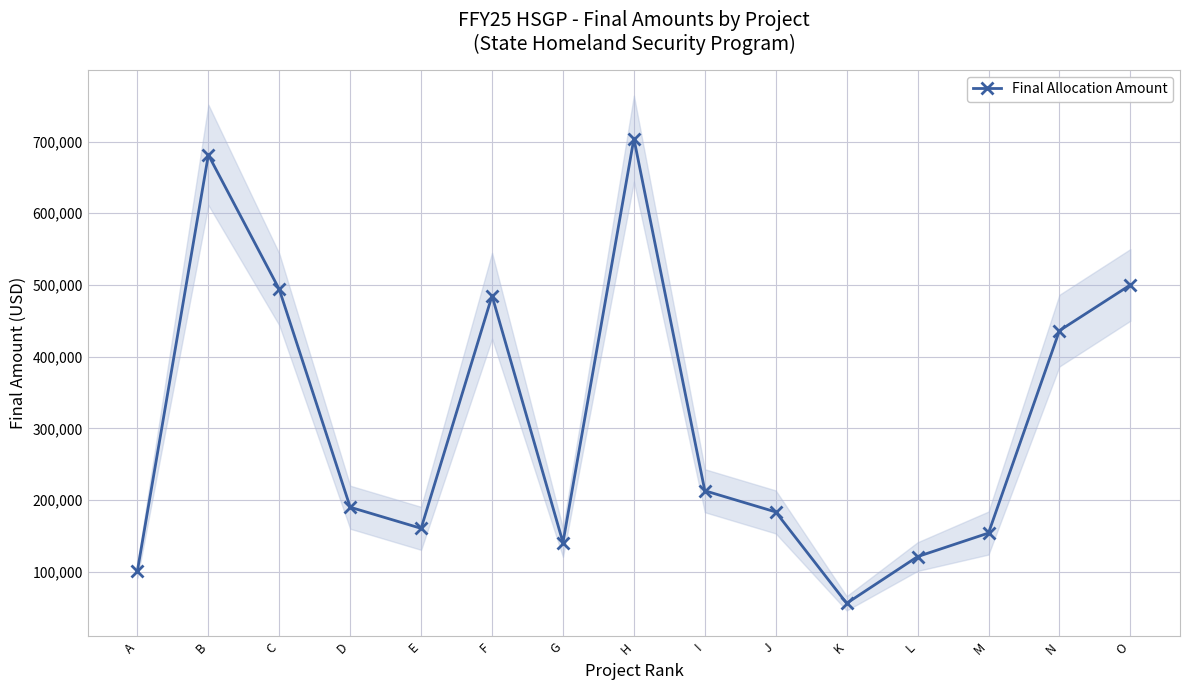

Reading left to right, transcribe all the data shown in this chart.

A=101551.6	B=681378.0	C=493781.2	D=189996.9	E=160551.4	F=484922.1	G=140767.2	H=704095.0	I=213000.0	J=183400.0	K=56000.0	L=121140.0	M=154000.0	N=436276.0	O=500000.0